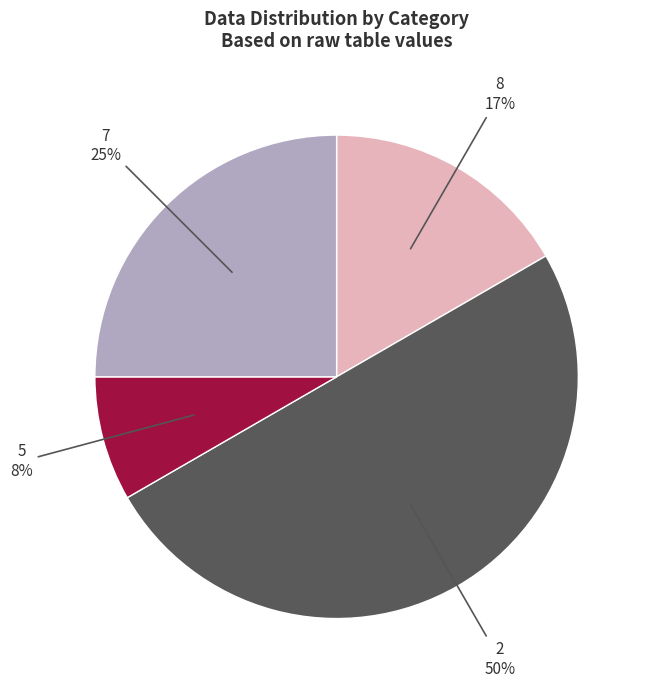

To the nearest percent, what is the difference between the largest and smallest slice percentages?

42%